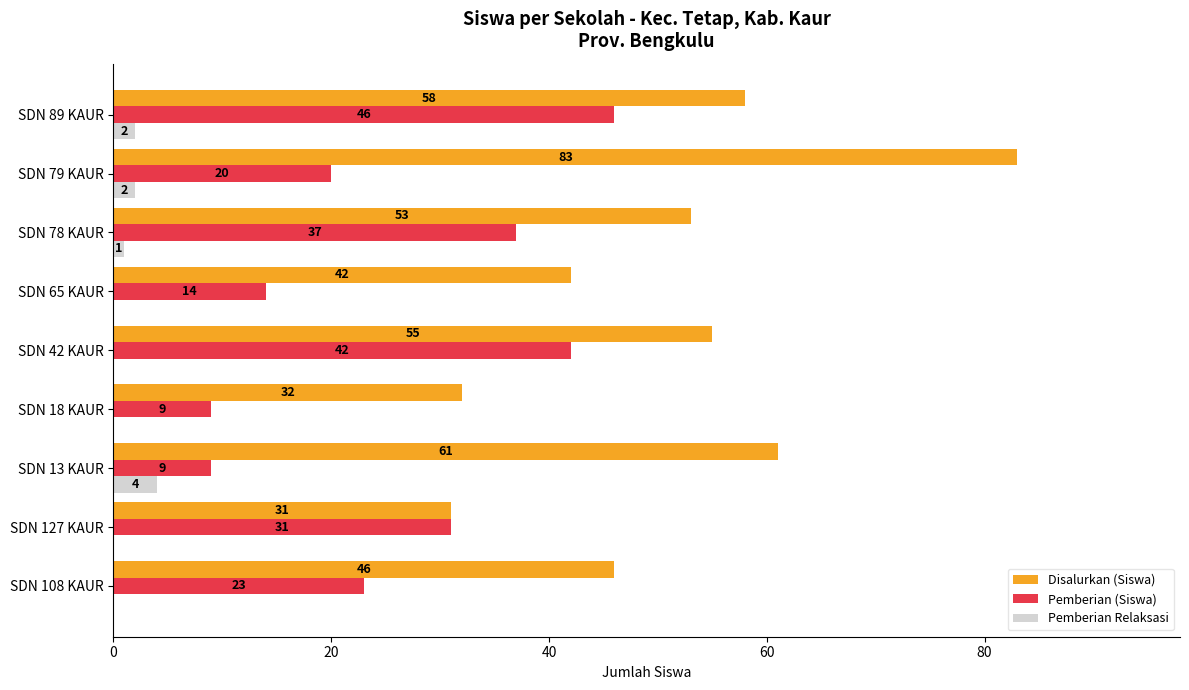

Which series has the largest total across all categories?

Disalurkan (Siswa)